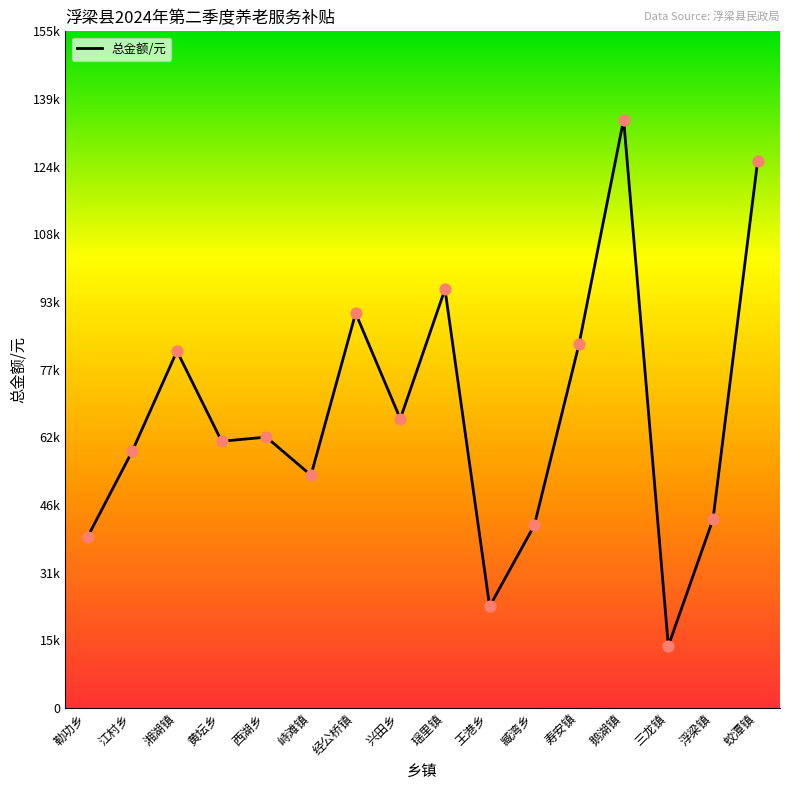

What is the ratio of the value at 浮梁镇 to the value at 鹅湖镇?

0.3